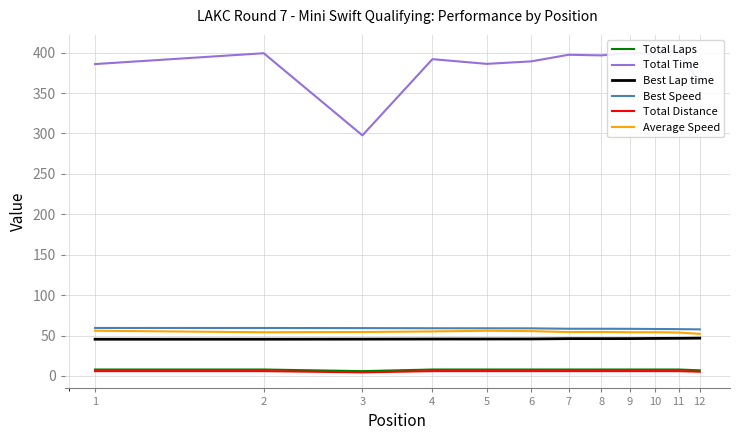

Is it true that Average Speed equals 54.5 at 8?

True